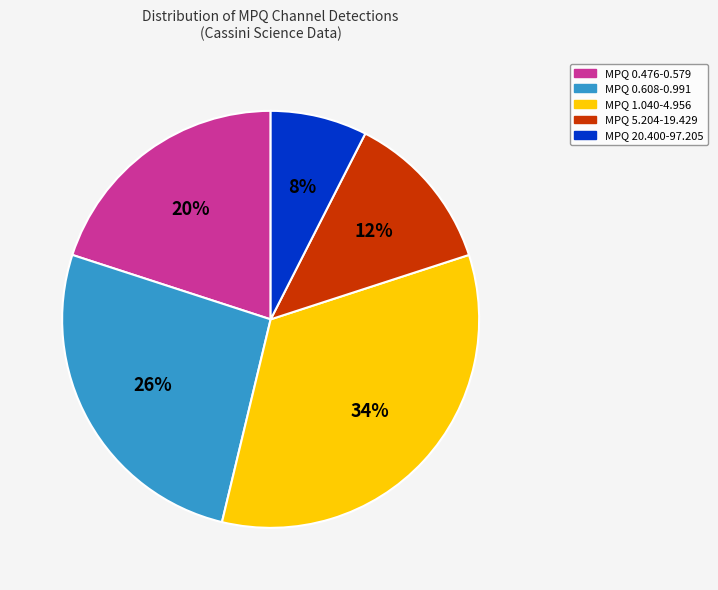

Does any single category account for the majority?

No